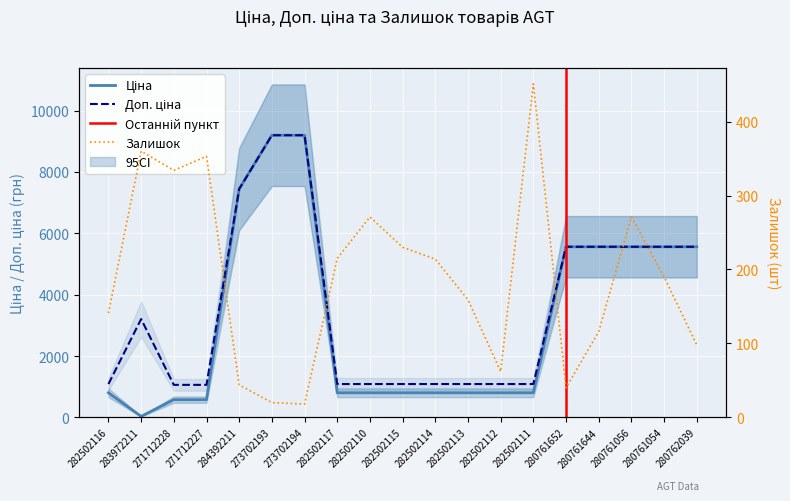

Which label corresponds to the largest value in the chart?

273702193